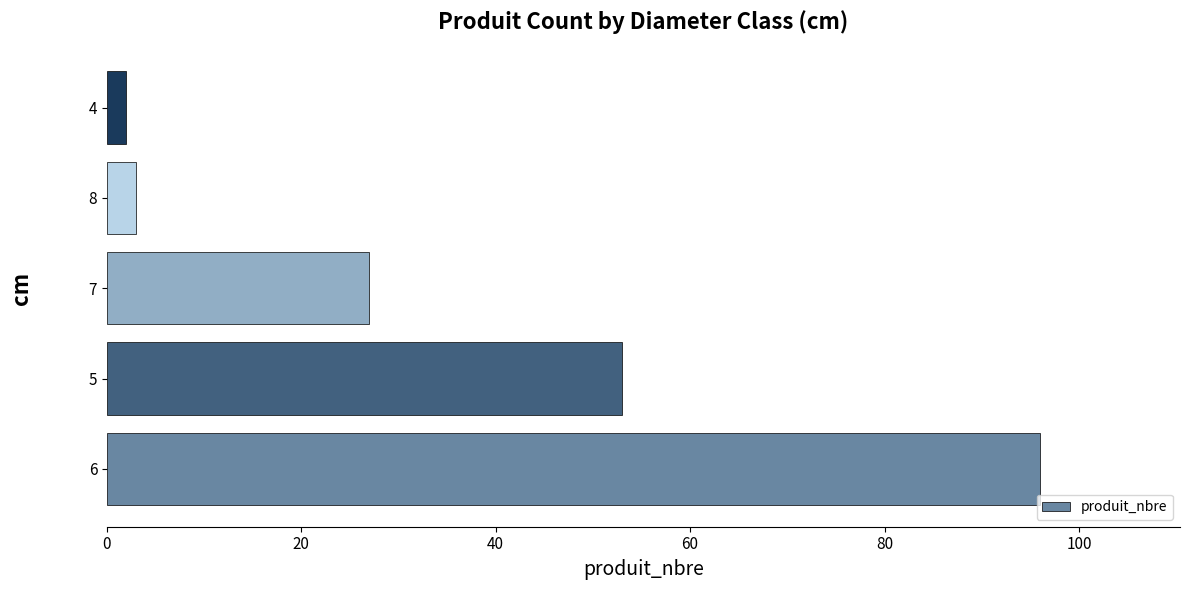

Are the bars grouped side by side (vs. stacked)?

No